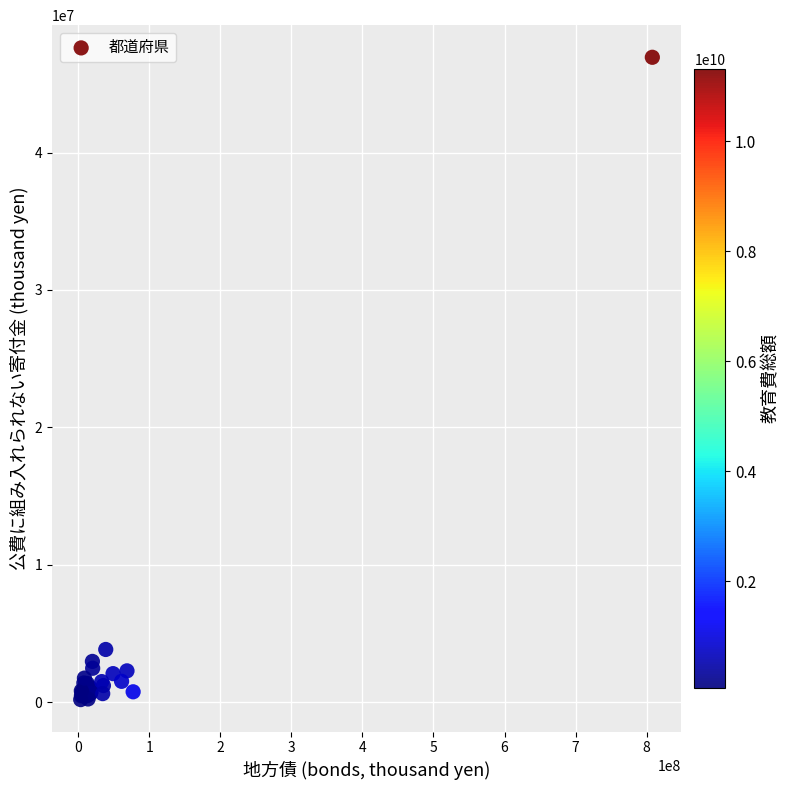

What Y value in the scatter plot is closest to 23559798?

3829445